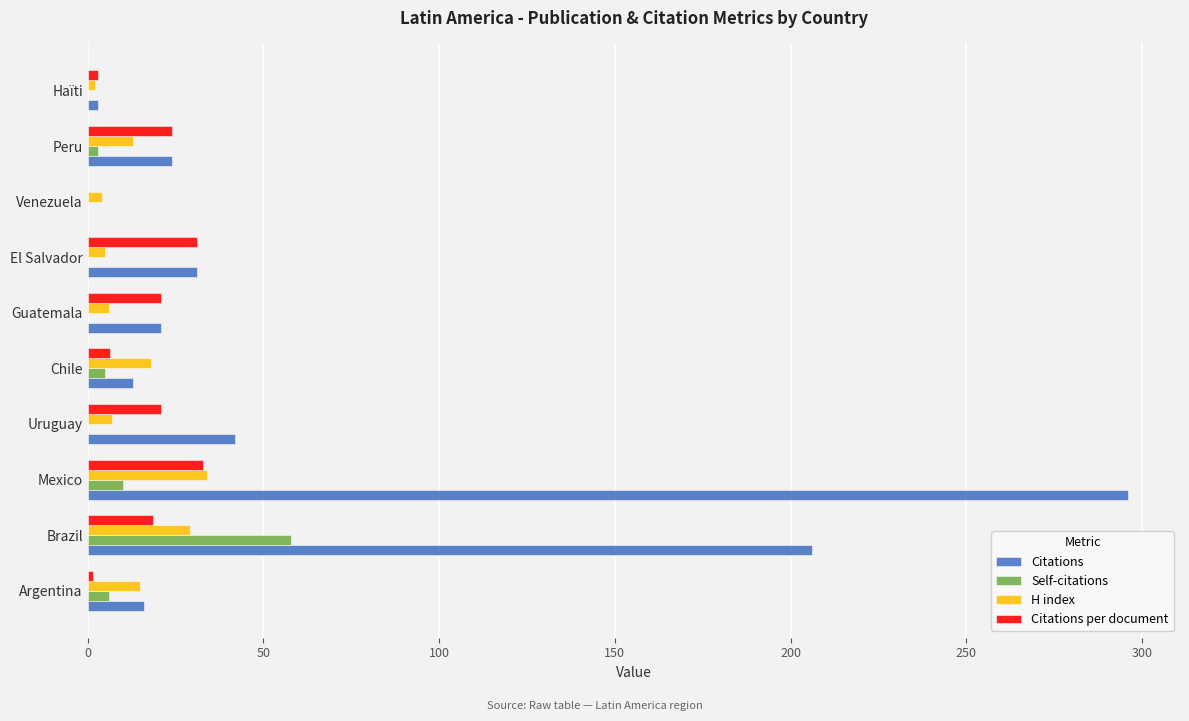

Which label corresponds to the largest value in the chart?

Mexico